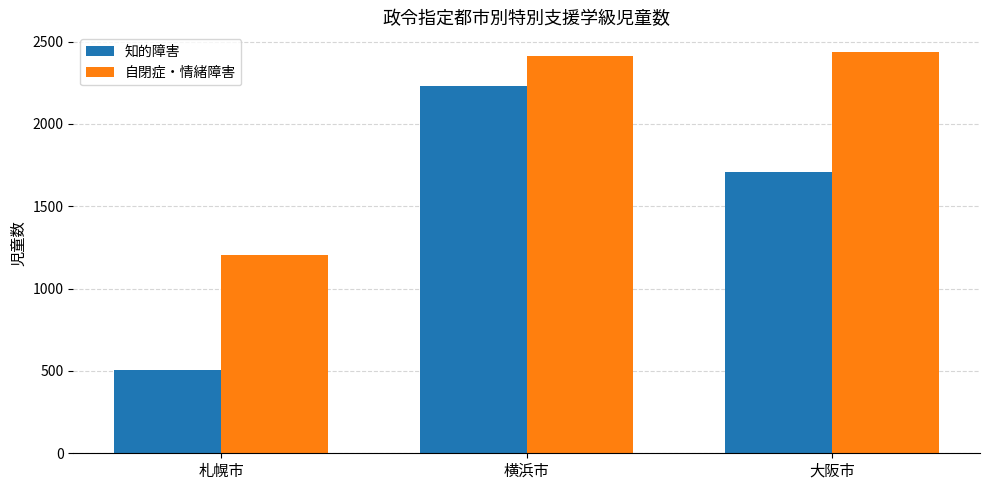

Which category has the highest value in the 知的障害 series?

横浜市